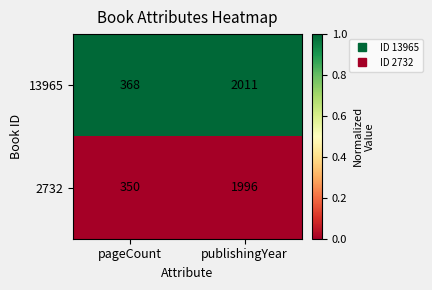

The value of 2732 at pageCount is 585. True or false?

False